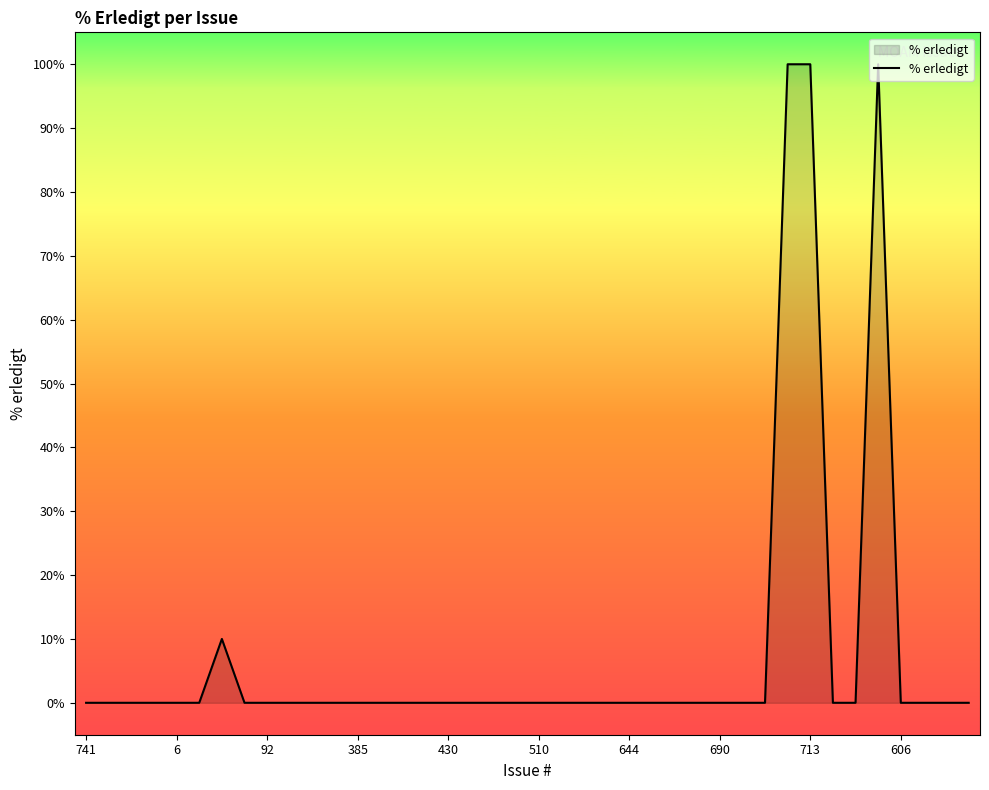

What is the maximum value shown in the chart?

100